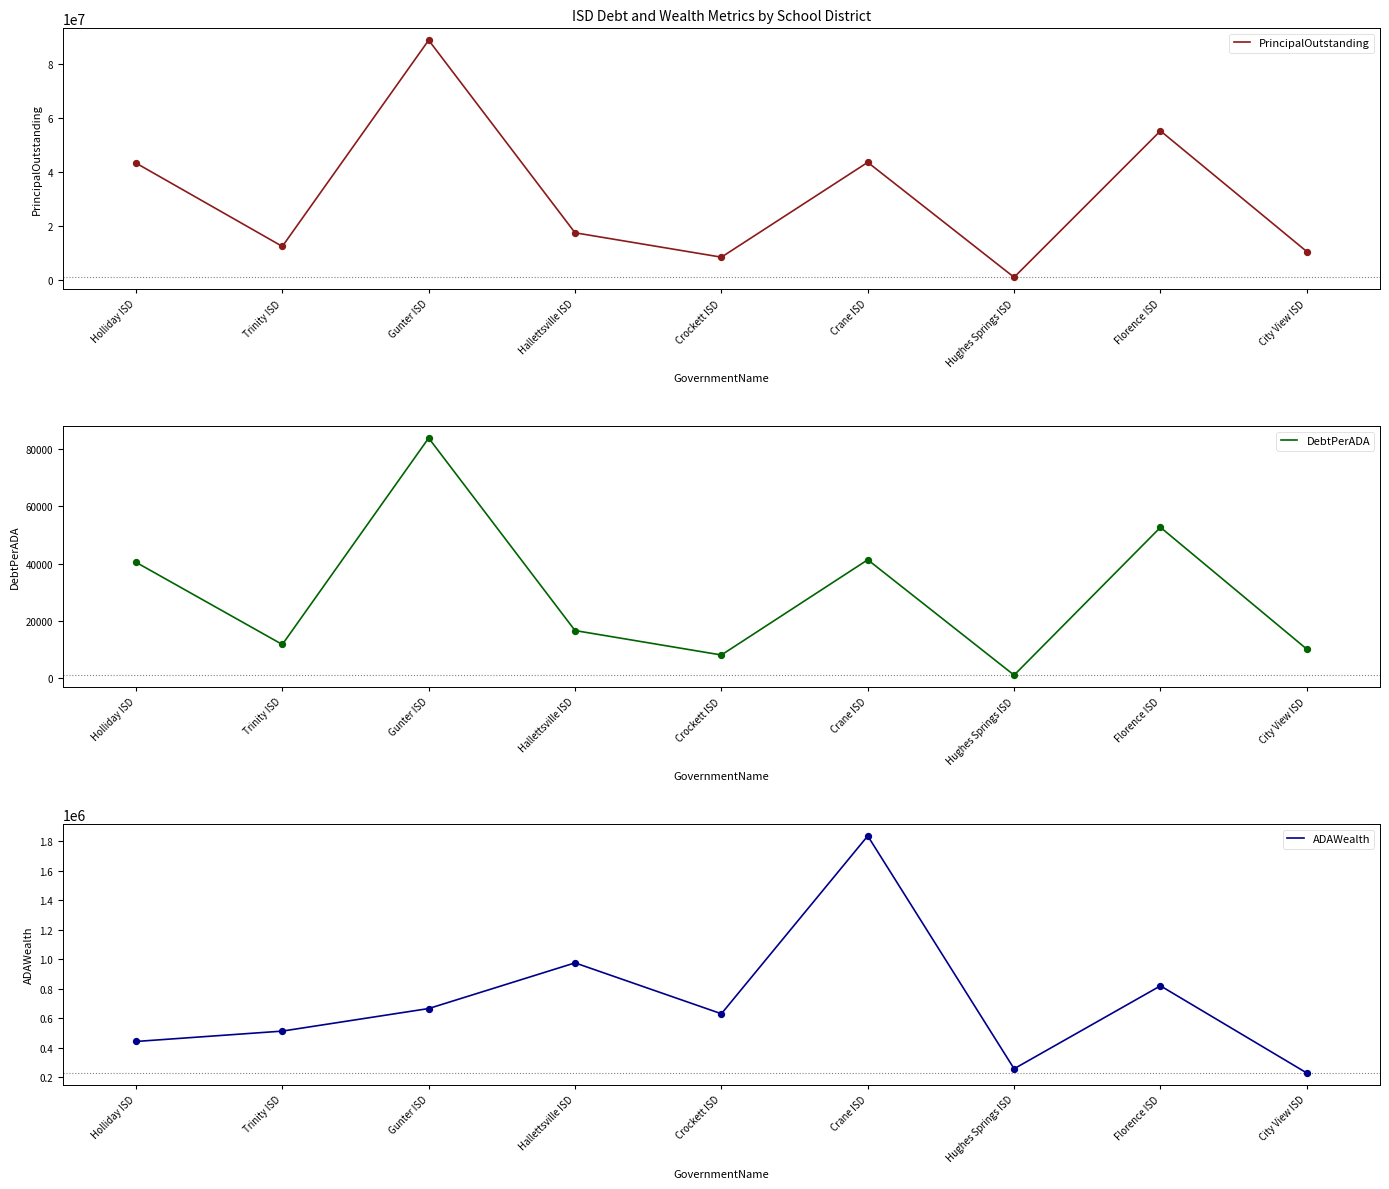

Is the value of PrincipalOutstanding at Trinity ISD greater than the value of DebtPerADA at Trinity ISD?

Yes